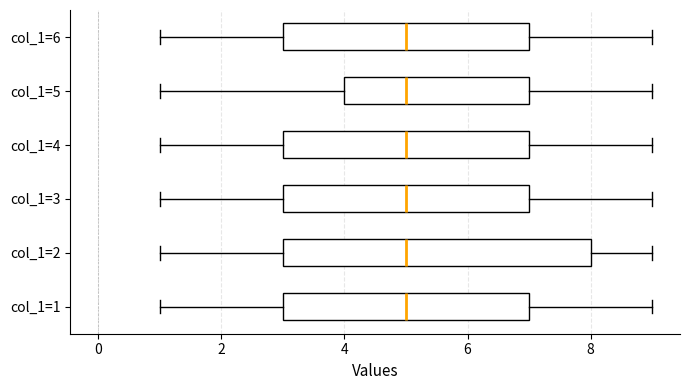

Where does the right whisker of the box for col_1=2 end on the x-axis? The values are not printed on the chart, so give them approximately, as read against the axis.

9